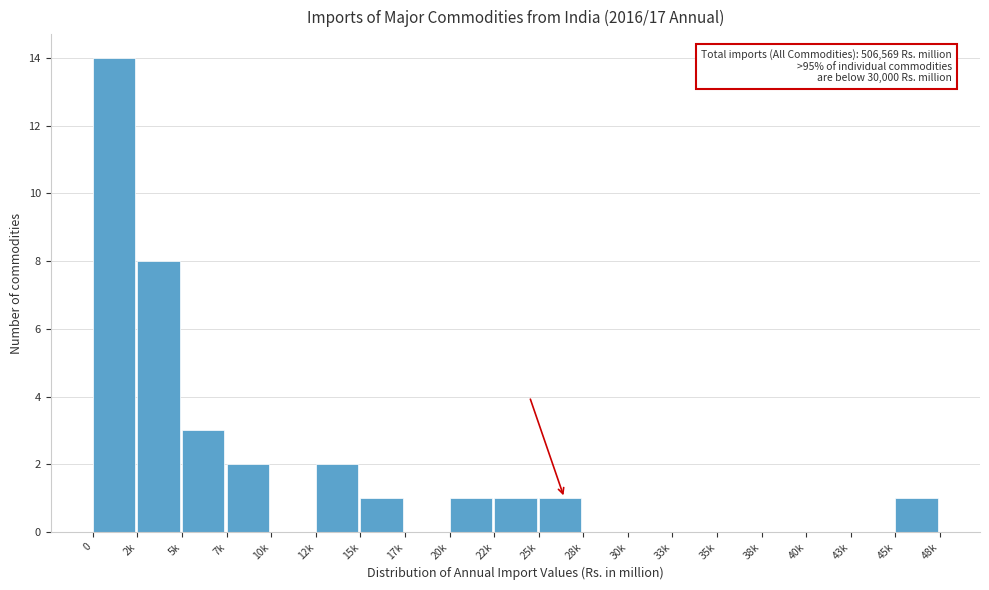

Reading right to left, transcribe all the data shown in this chart.

45k=1	43k=0	40k=0	38k=0	35k=0	33k=0	30k=0	28k=0	25k=1	22k=1	20k=1	17k=0	15k=1	12k=2	10k=0	7k=2	5k=3	2k=8	0=14